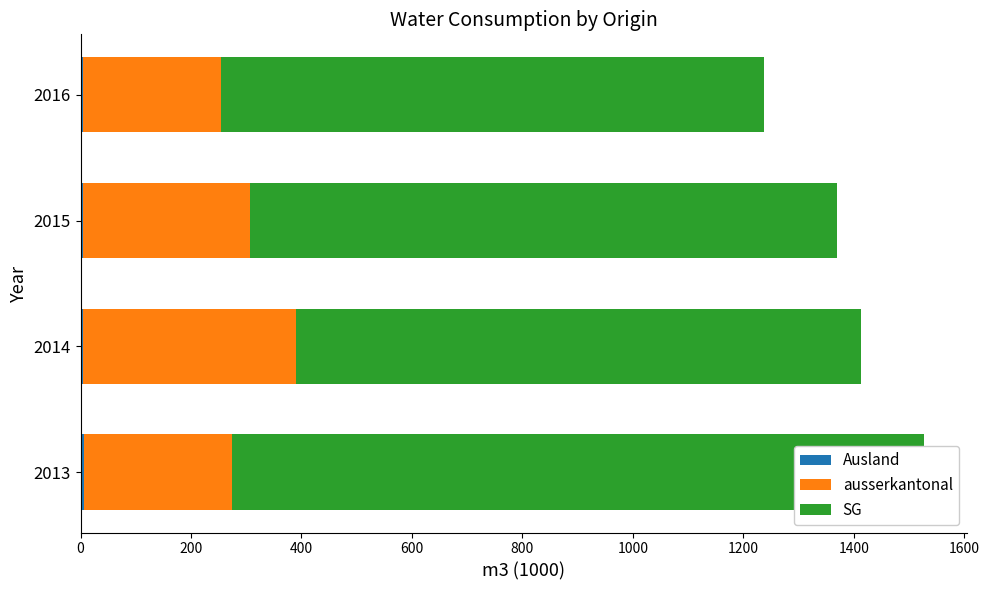

Is it true that ausserkantonal equals 525 at 2015?

False